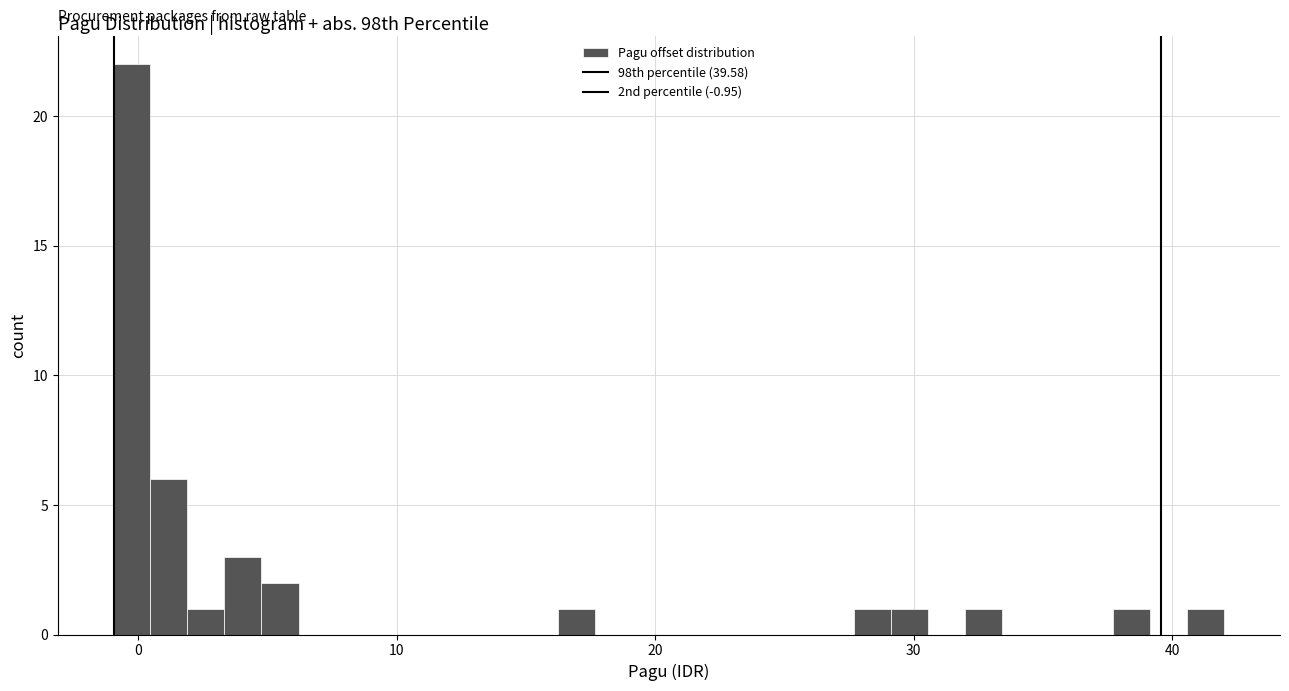

Around what value on the x-axis is the tallest bar? Give the approximate position of its centre, as read against the axis.

0